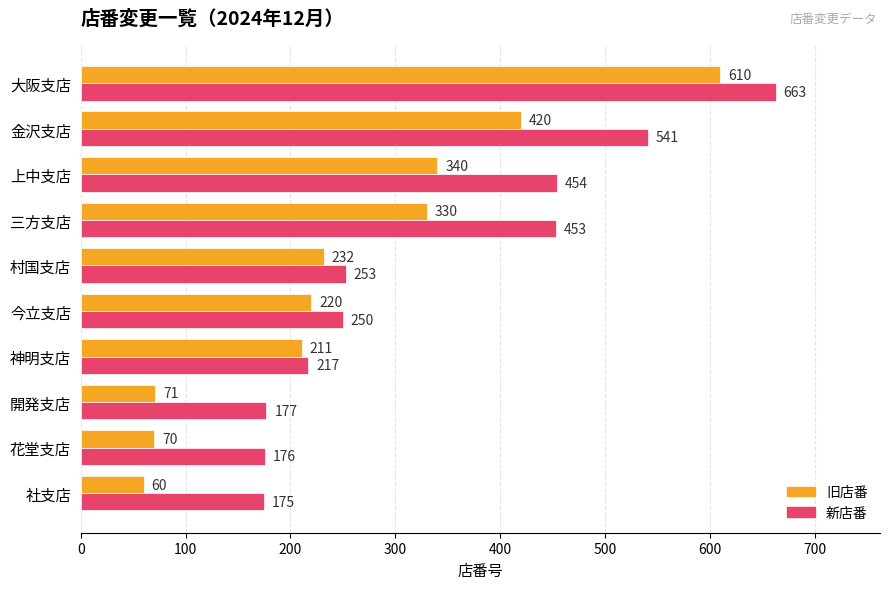

Where is 旧店番 nearest to the value 335?

三方支店